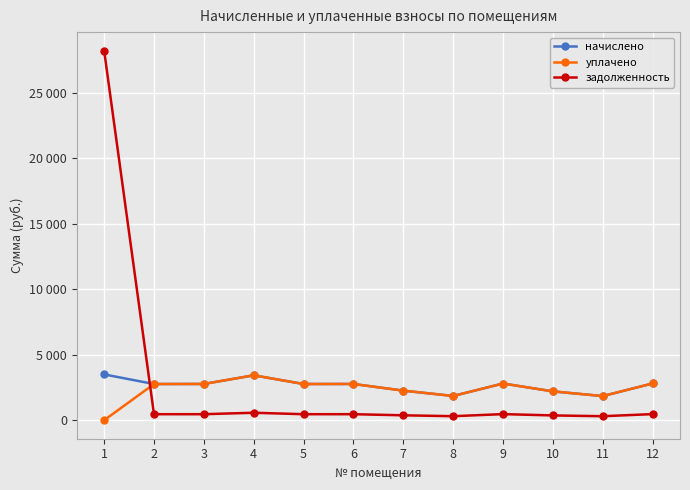

What are all the series names shown in the legend?

начислено, уплачено, задолженность